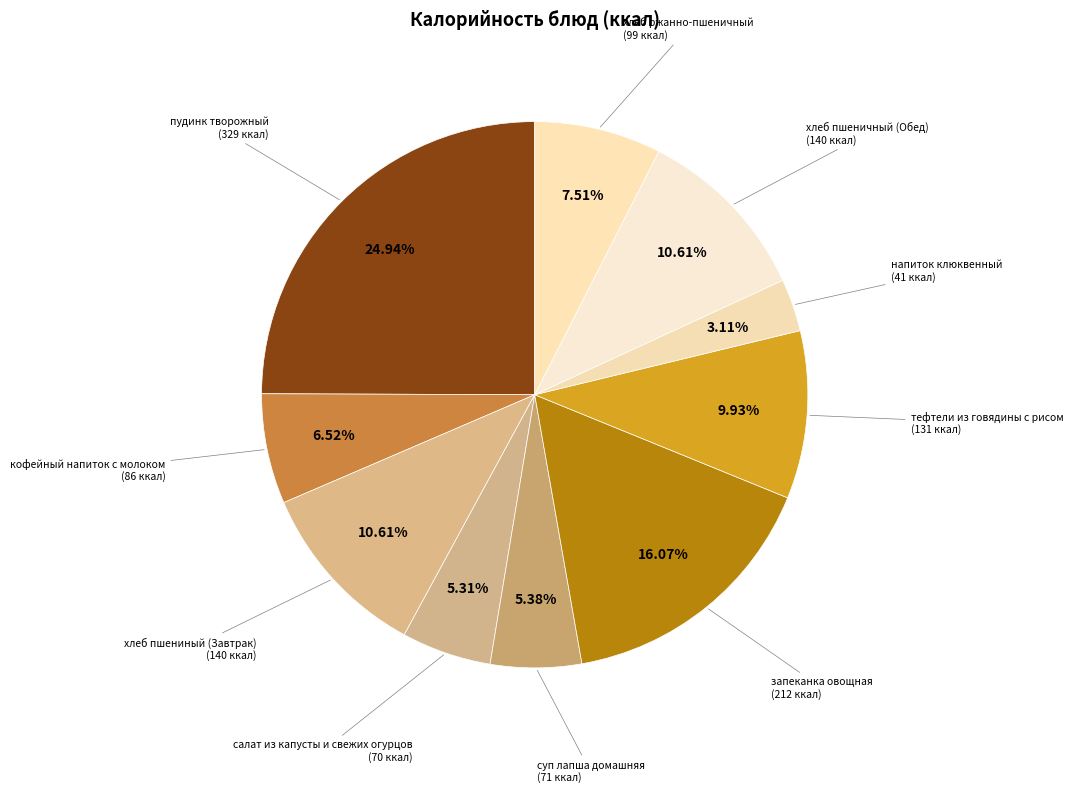

To the nearest percent, what portion does напиток клюквенный represent?

3%